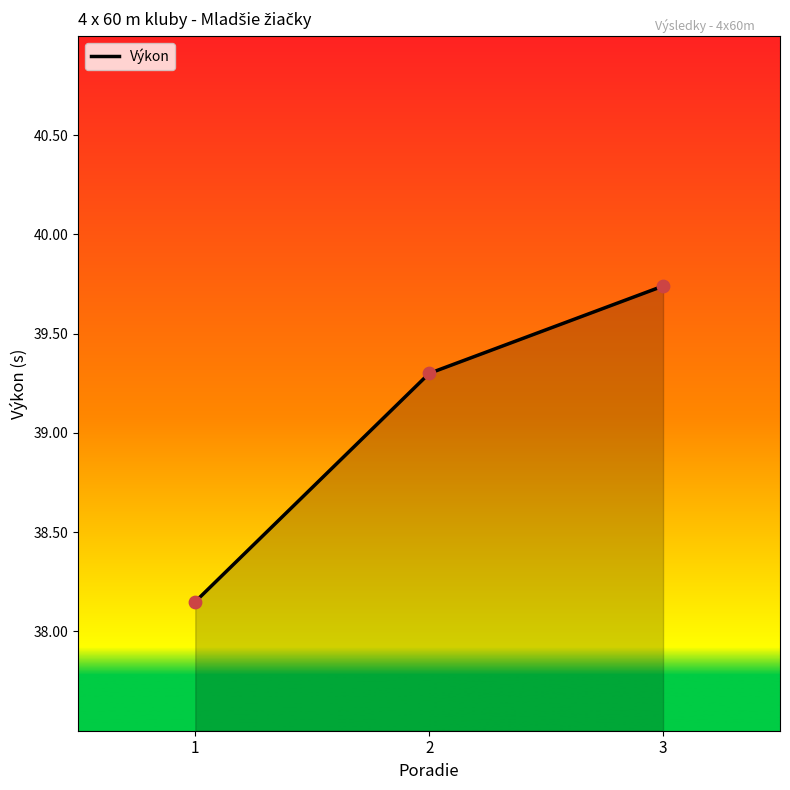

What is the ratio of the value at 2 to the value at 3?

1.0